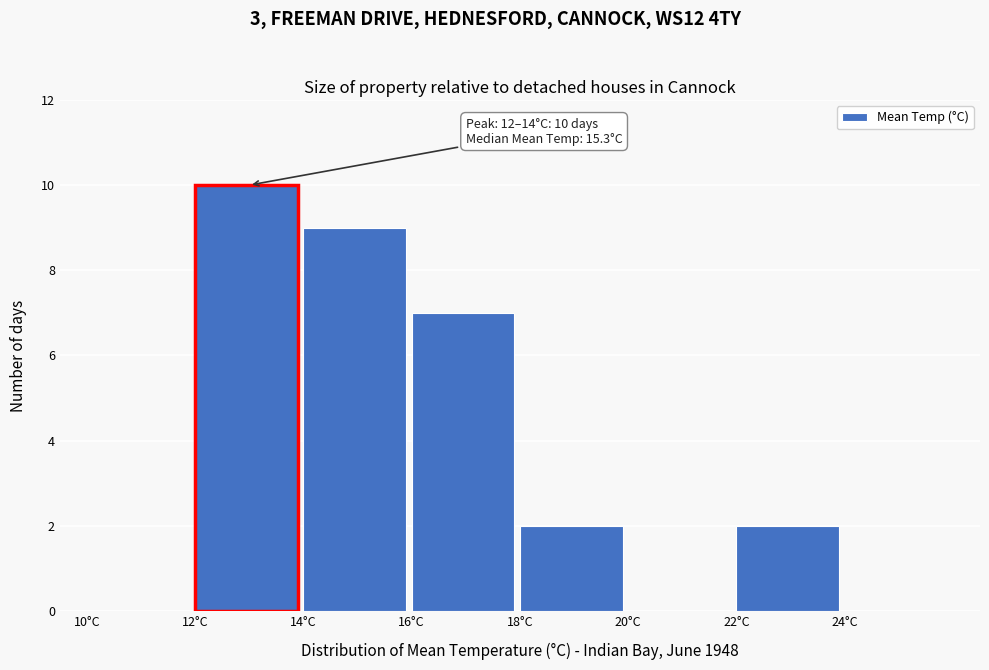

Which range on the x-axis has the tallest bar?

12 to 14